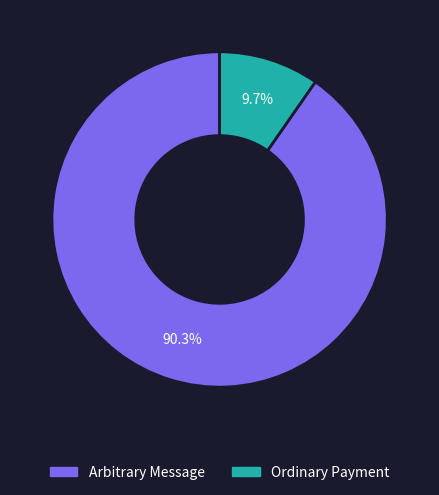

What percentage do Arbitrary Message and Ordinary Payment together represent?

100.0%